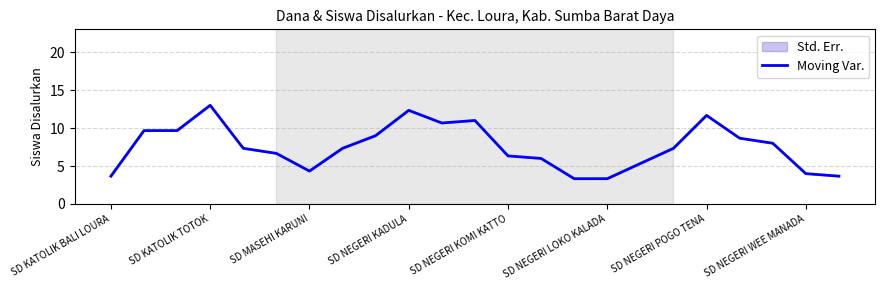

Reading left to right, transcribe all the data shown in this chart.

3.7	9.7	9.7	13.0	7.3	6.7	4.3	7.3	9.0	12.3	10.7	11.0	6.3	6.0	3.3	3.3	5.3	7.3	11.7	8.7	8.0	4.0	3.7